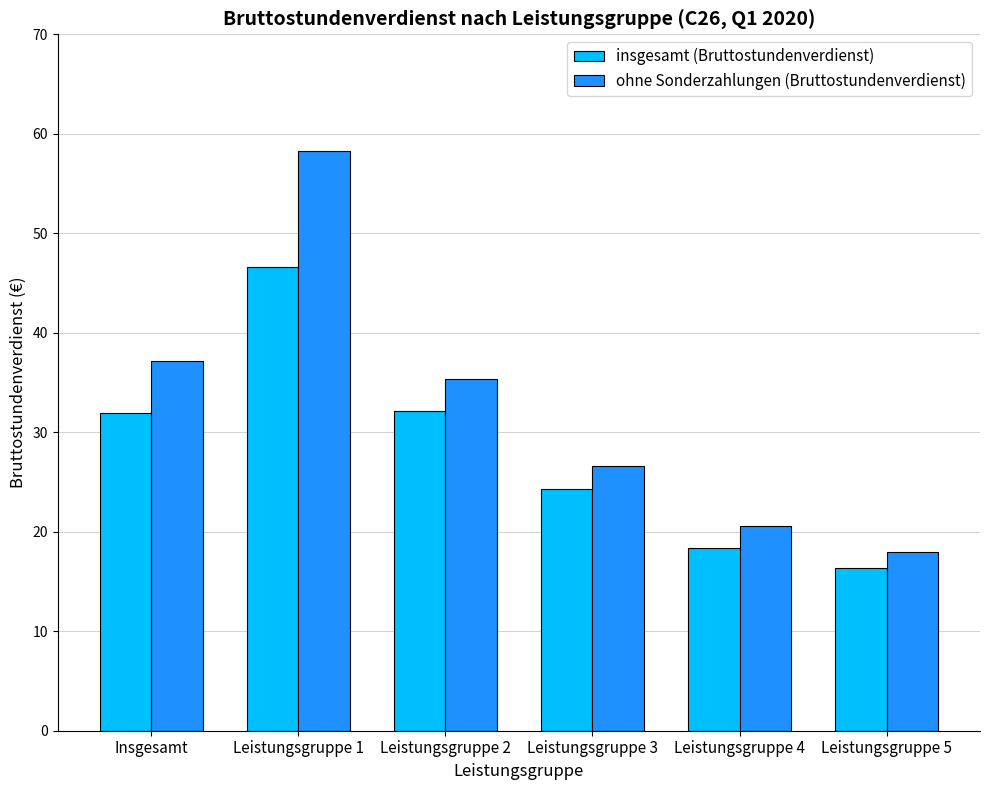

At which label does ohne Sonderzahlungen (Bruttostundenverdienst) first exceed 35?

Insgesamt